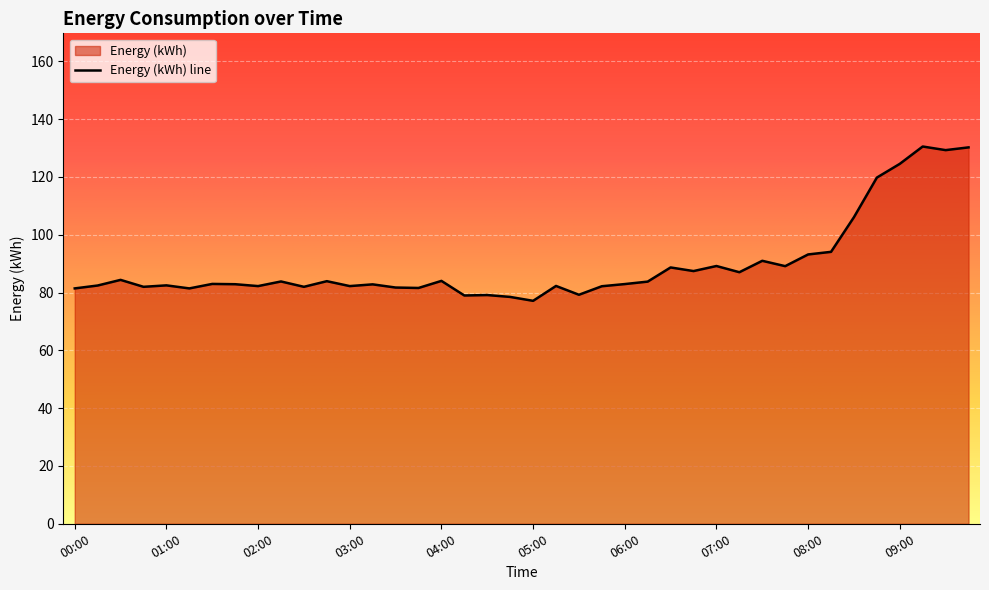

What is the maximum value shown in the chart?

130.6